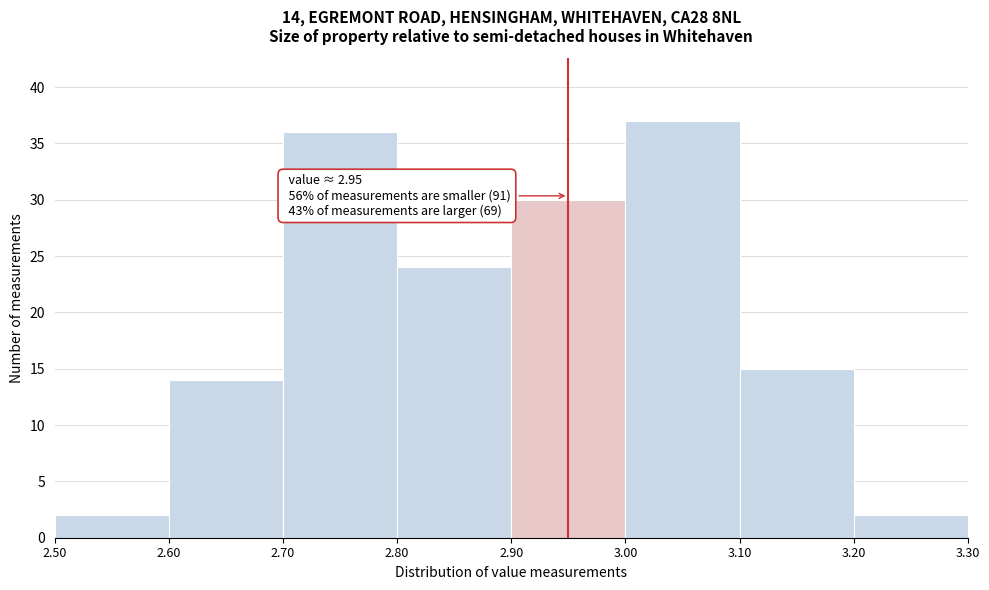

Over which range of the x-axis is the bar tallest?

3.00 to 3.10